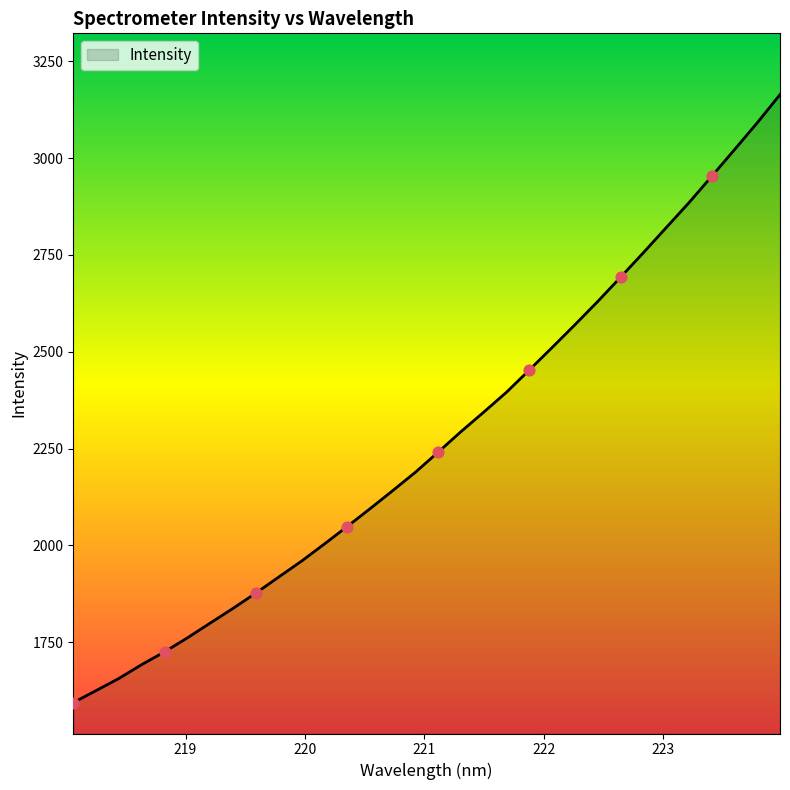

What is the greatest value displayed?

3164.0